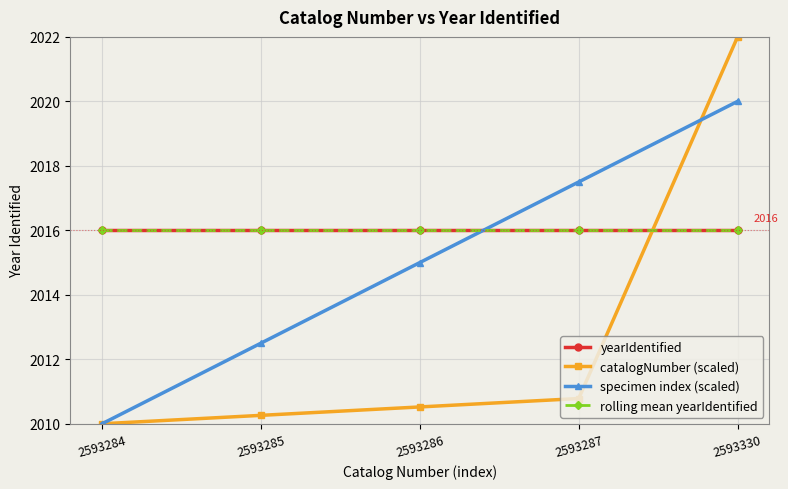

True or false: rolling mean yearIdentified and yearIdentified cross at least once.

False